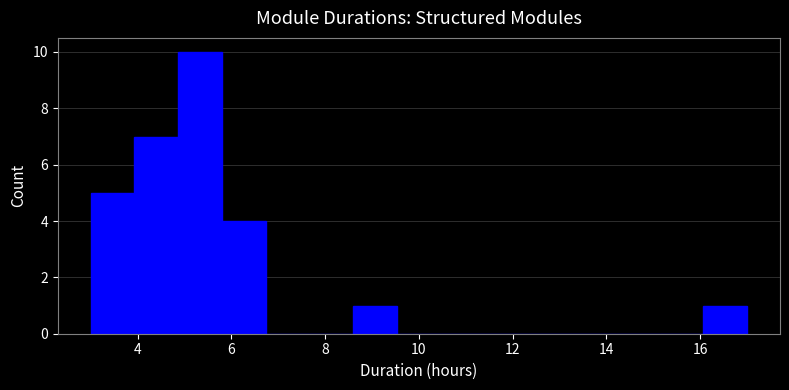

Reading left to right, list every bar in this chart as the range it spans on the x-axis followed by its height. Neither the bar edges nor the heights are printed on the chart, so give them approximately, as read against the axes.

3.0 to 4.0: 5
4.0 to 4.8: 7
4.8 to 5.8: 10
5.8 to 6.8: 4
6.8 to 7.6: 0
7.6 to 8.6: 0
8.6 to 9.6: 1
9.6 to 10.4: 0
10.4 to 11.4: 0
11.4 to 12.4: 0
12.4 to 13.2: 0
13.2 to 14.2: 0
14.2 to 15.2: 0
15.2 to 16.0: 0
16.0 to 17.0: 1